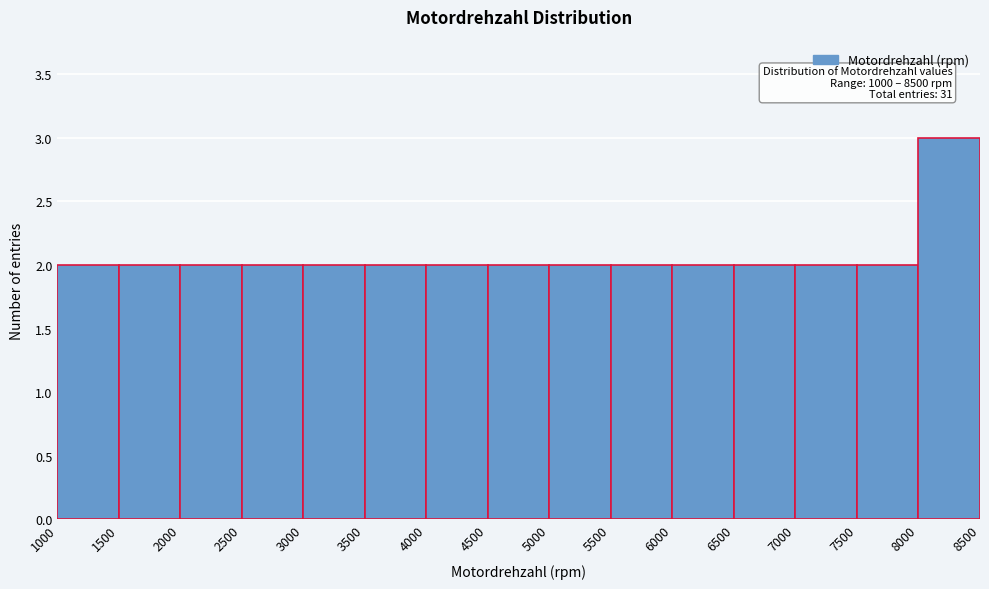

Which range on the x-axis has the tallest bar?

8000 to 8500